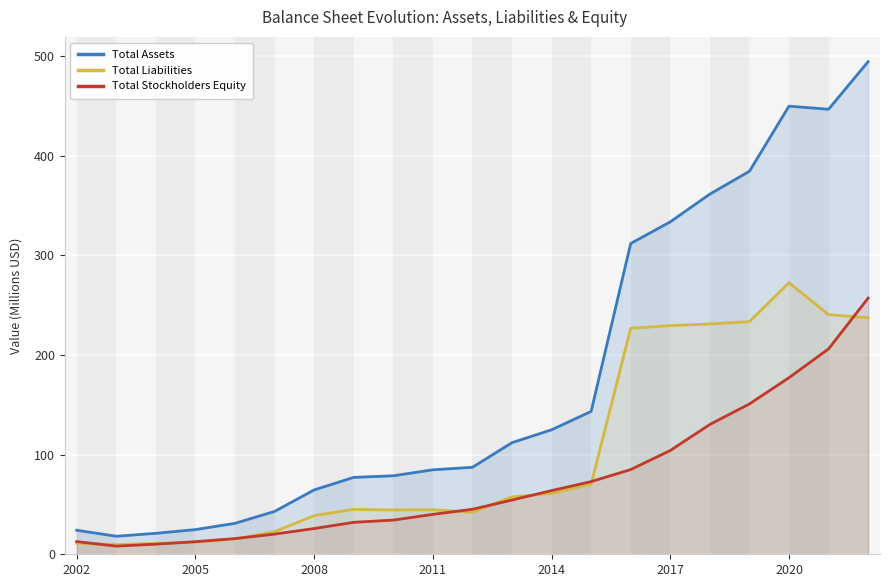

What is the sum of all Total Stockholders Equity values?

1558.5